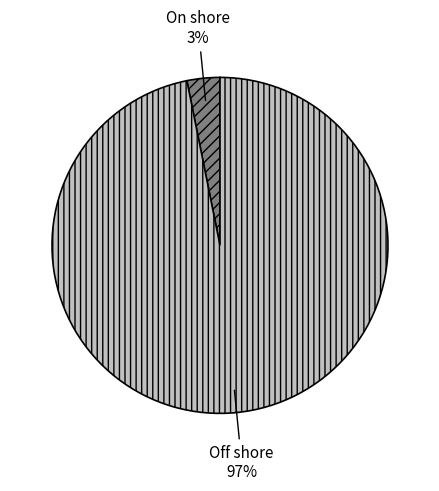

Does any single category account for the majority?

Yes